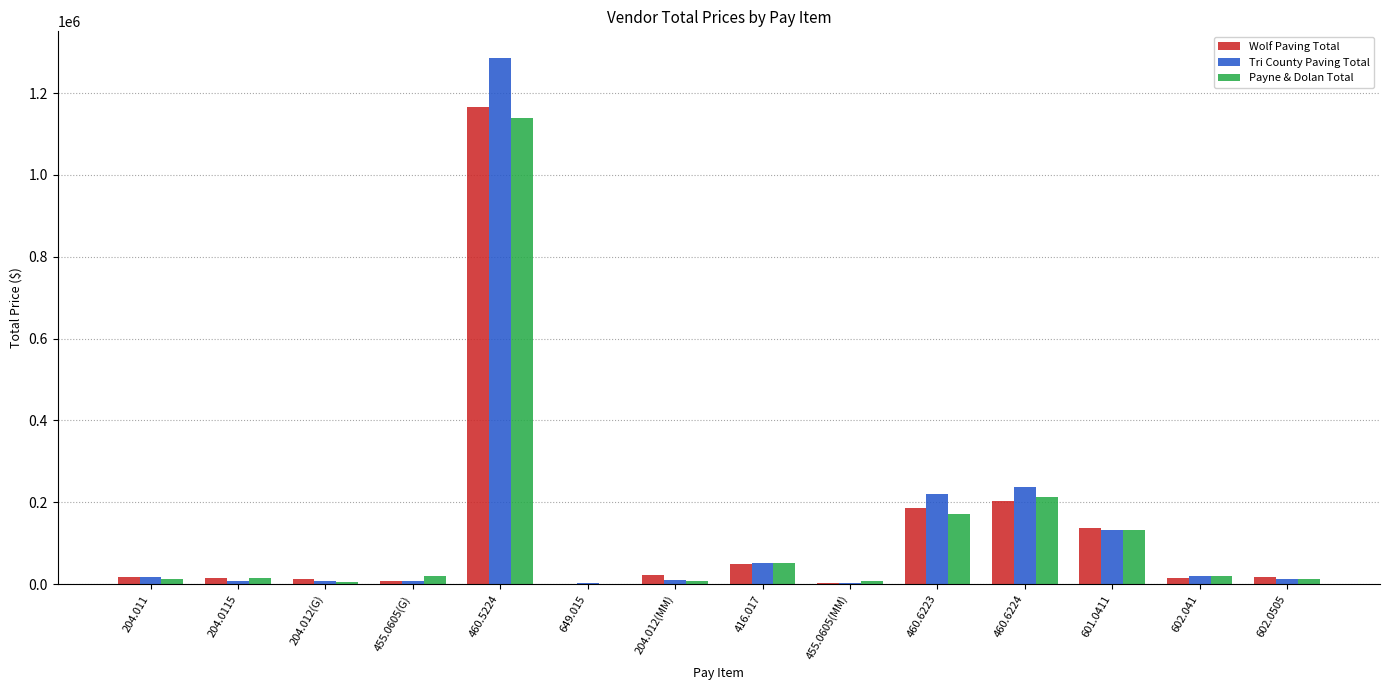

The value of Payne & Dolan Total at 460.6224 is 213000. True or false?

True